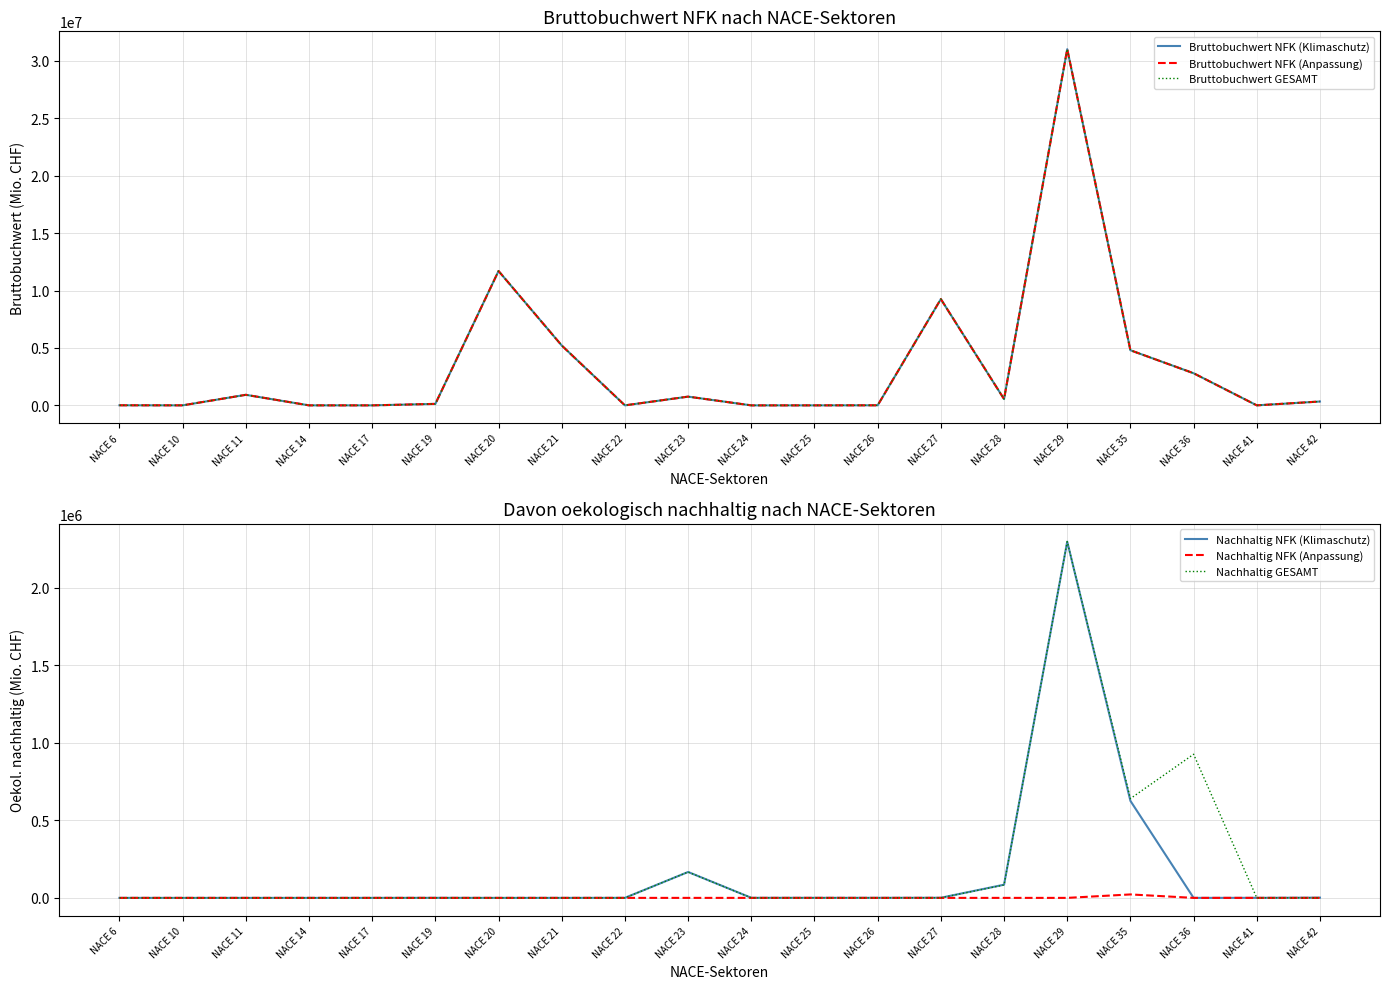

Is the value of Bruttobuchwert GESAMT at NACE 10 greater than the value of Bruttobuchwert NFK (Klimaschutz) at NACE 26?

No